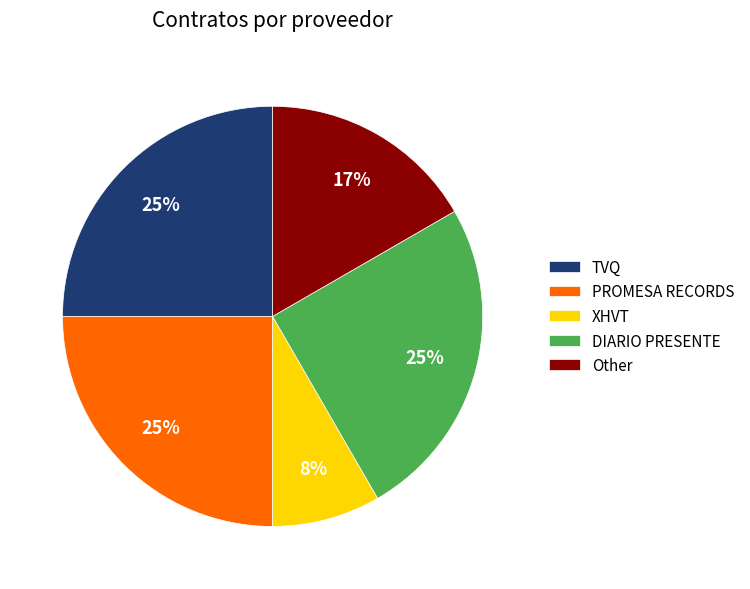

To the nearest percent, what is the difference between the largest and smallest slice percentages?

17%